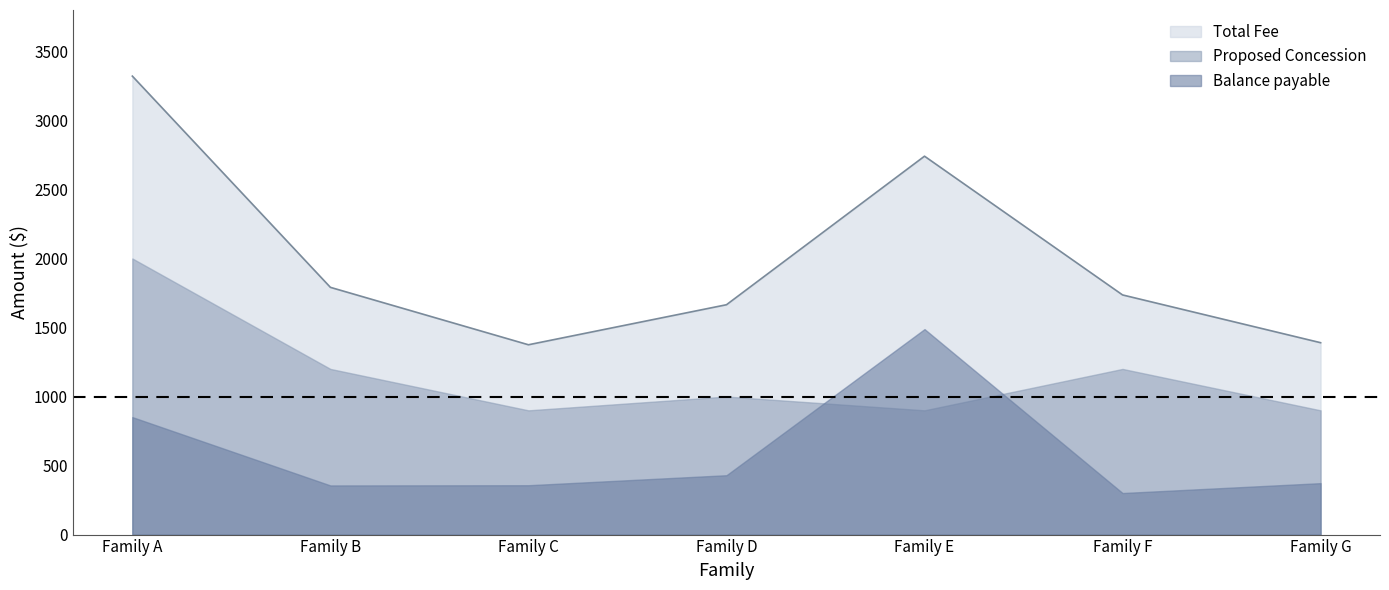

What are all the series names shown in the legend?

Total Fee, Proposed Concession, Balance payable